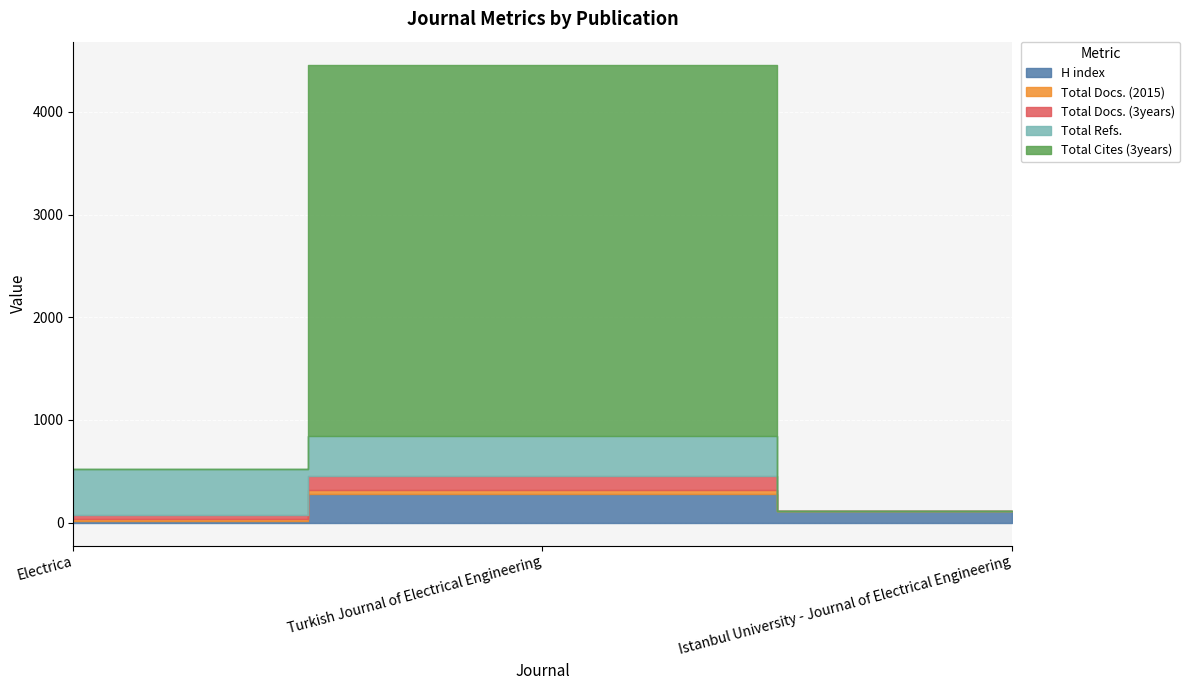

How many categories are shown in the chart?

3